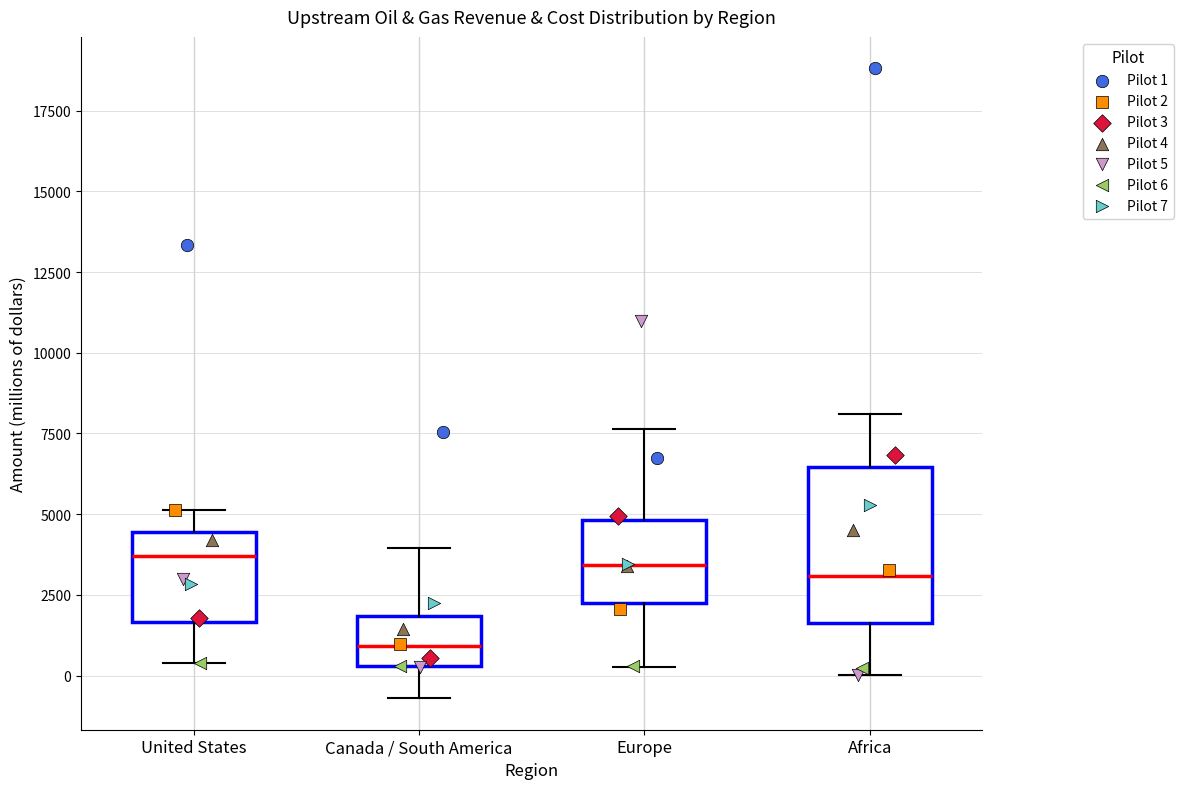

Which box is the tallest, from its lower edge to its upper edge?

Africa